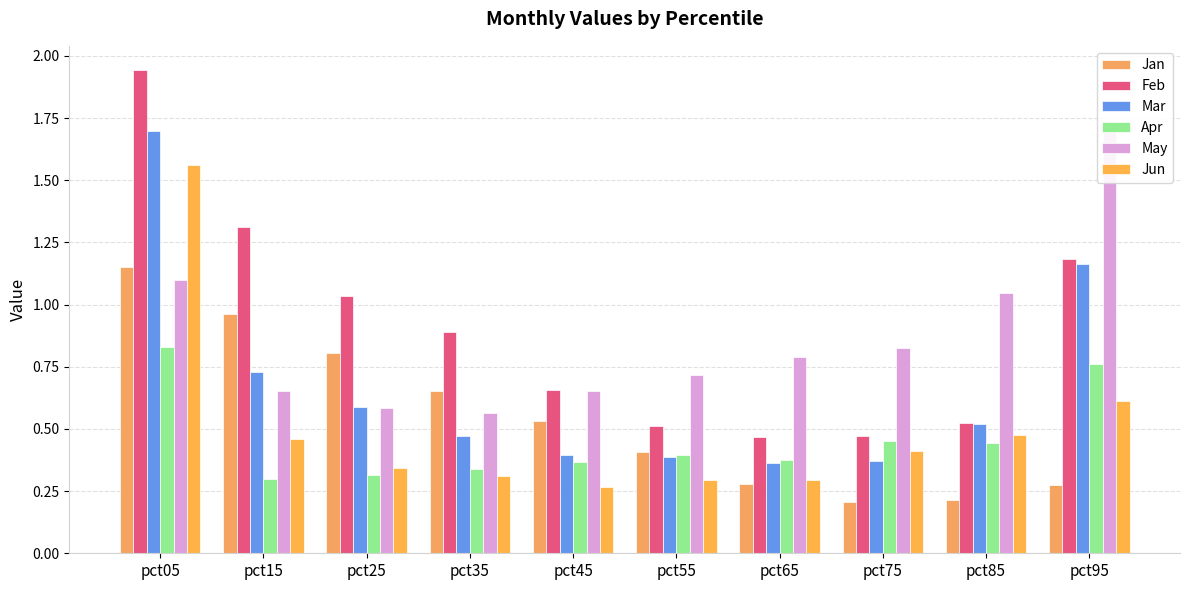

How many data points does each series have?

10